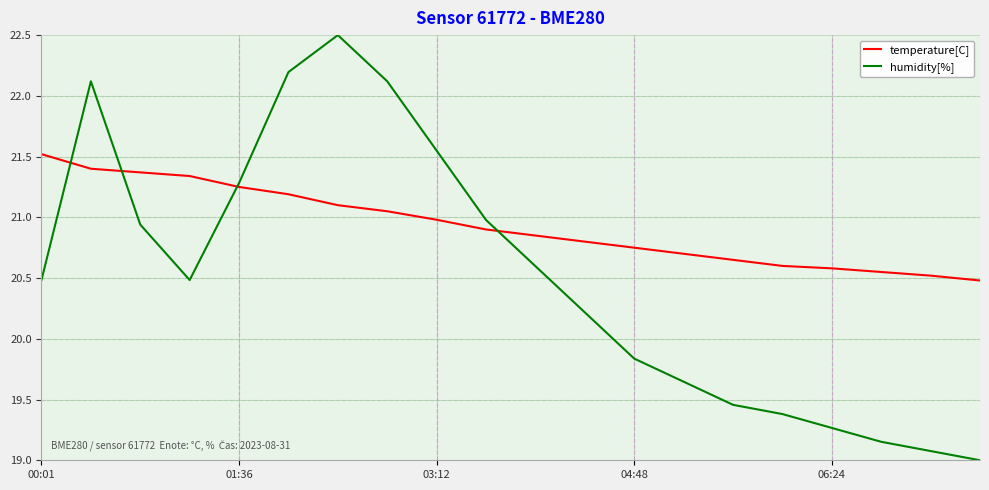

What are all the series names shown in the legend?

temperature[C], humidity[%]